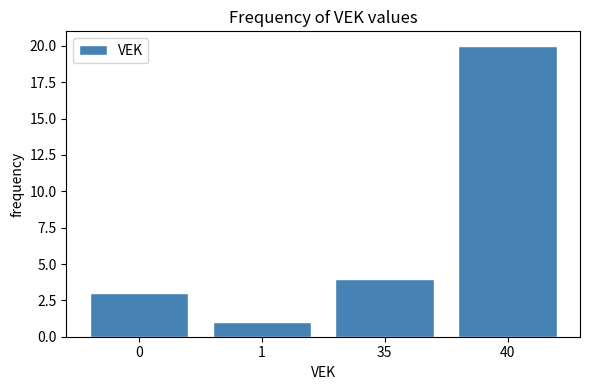

Reading right to left, transcribe all the data shown in this chart.

20	4	1	3